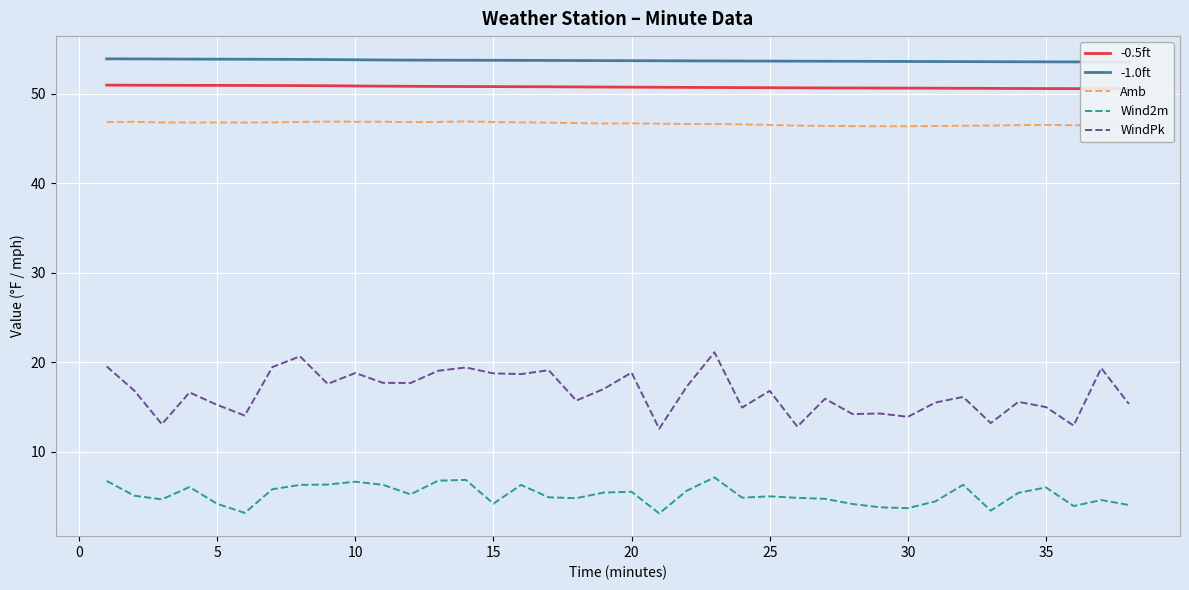

The -0.5ft series shows 50.6 at 26. True or false?

True